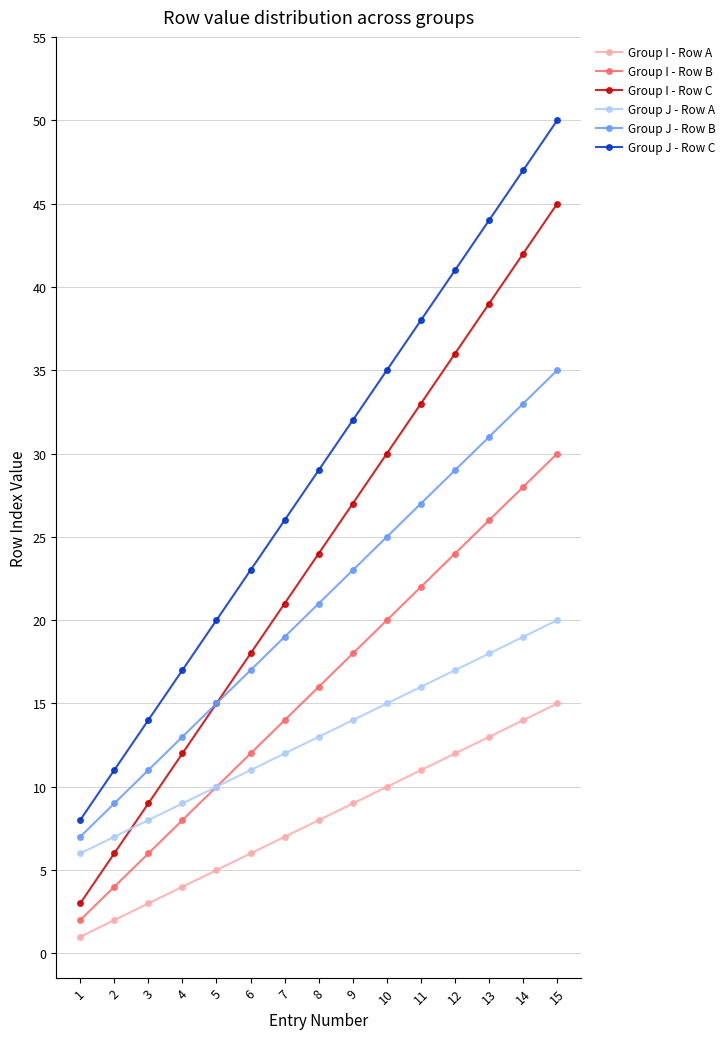

What is the maximum value shown in the chart?

50